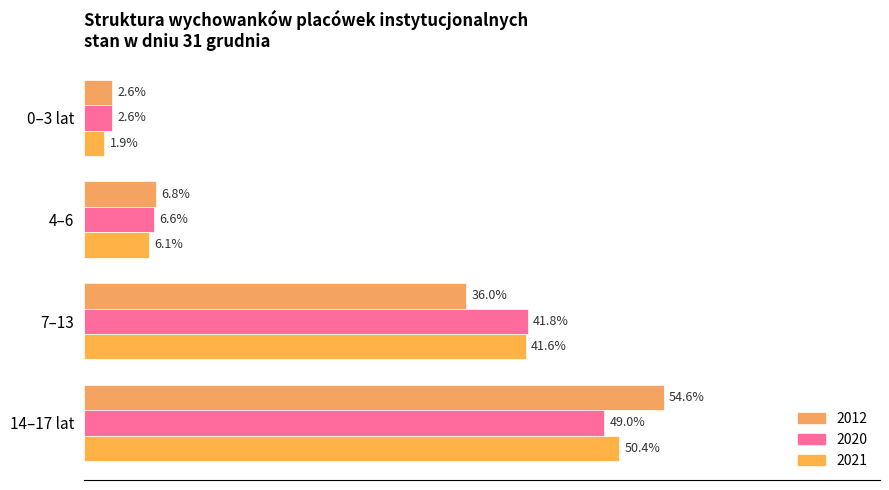

At which category is the sum across all series the highest?

14–17 lat